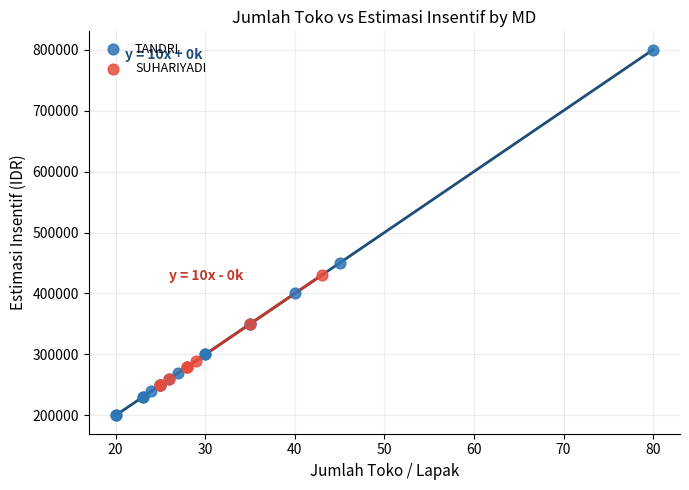

Which series reaches the maximum Y coordinate?

TANDRI